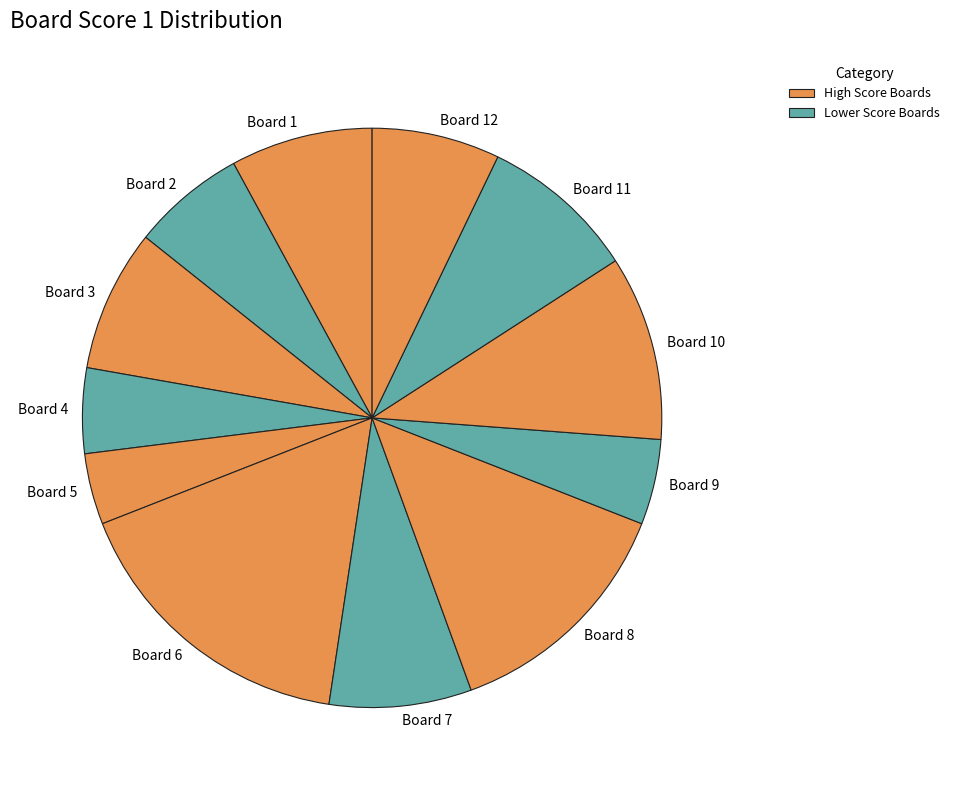

Does Board 1 account for over 50% of the chart?

No